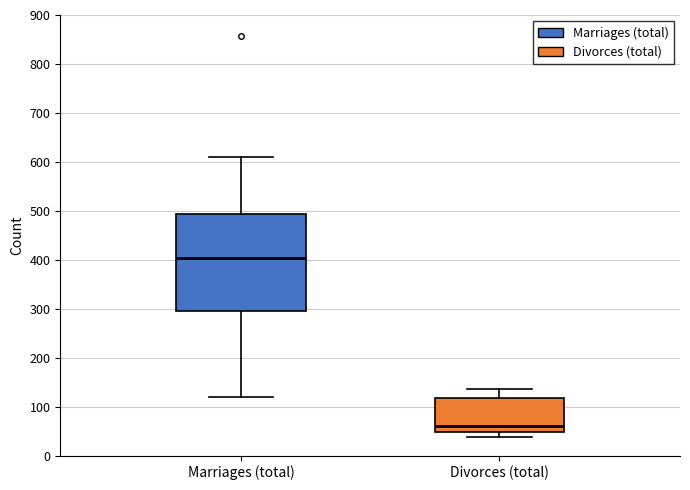

Comparing the boxes themselves (not the whiskers), which one is the tallest?

Marriages (total)